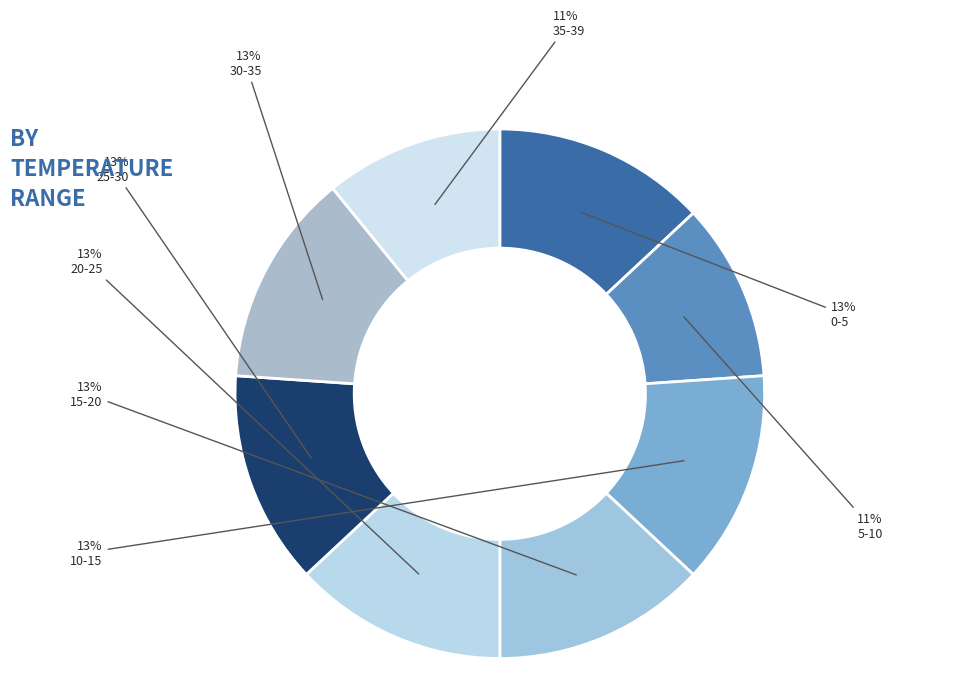

How many slices are in this pie chart?

8